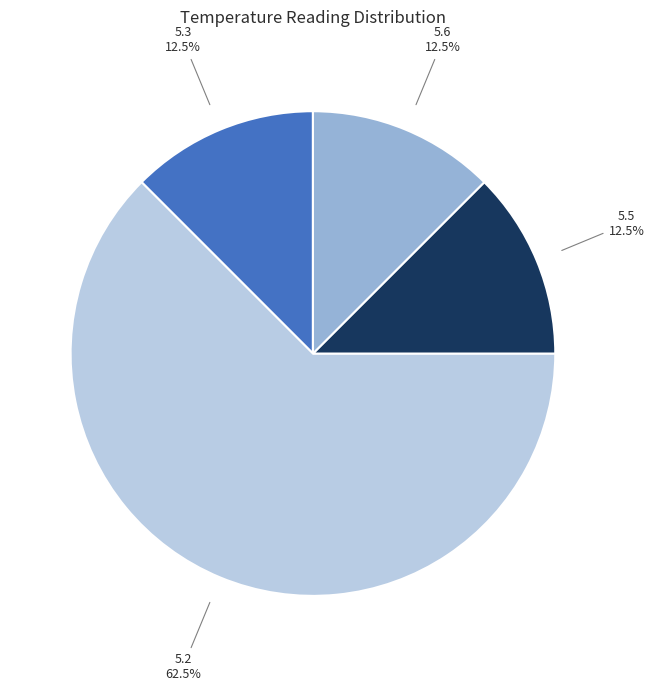

What is the ratio of the value at 5.5 12.5% to the value at 5.6 12.5%?

1.0